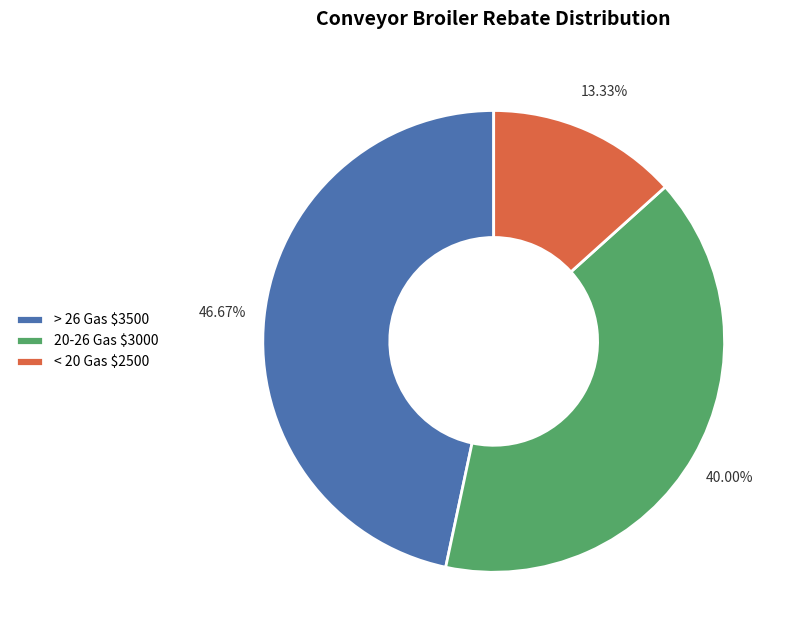

Does any single category account for the majority?

No